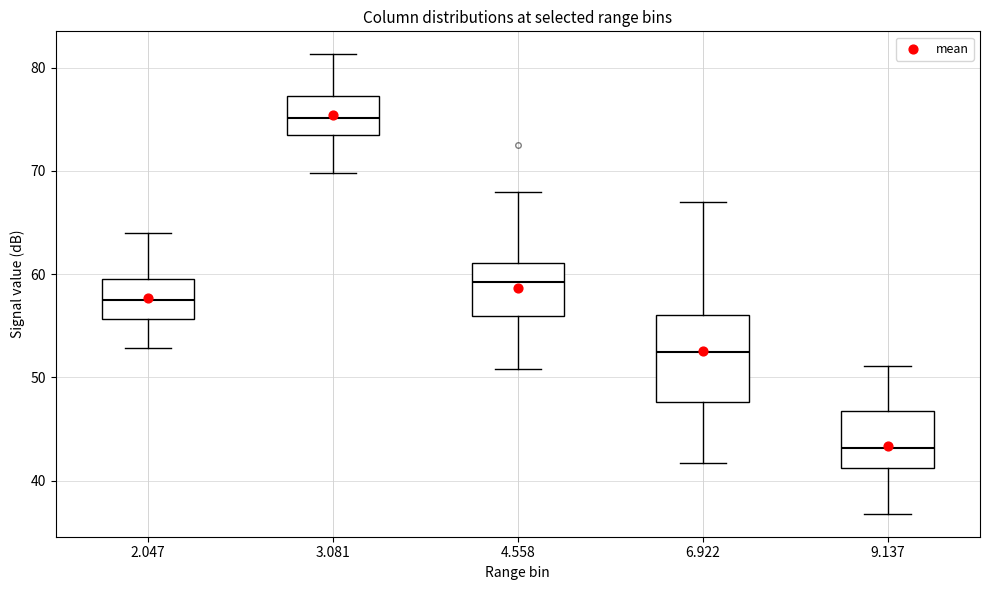

Reading left to right, read every box against the y-axis: the position of its median line, the range the box covers, and the ends of its whiskers. The values are not printed on the chart, so give them approximately, as read against the axis.

2.047: median 58, box 56 to 60, whiskers 53 to 64
3.081: median 75, box 73 to 77, whiskers 70 to 81
4.558: median 59, box 56 to 61, whiskers 51 to 68
6.922: median 53, box 48 to 56, whiskers 42 to 67
9.137: median 43, box 41 to 47, whiskers 37 to 51